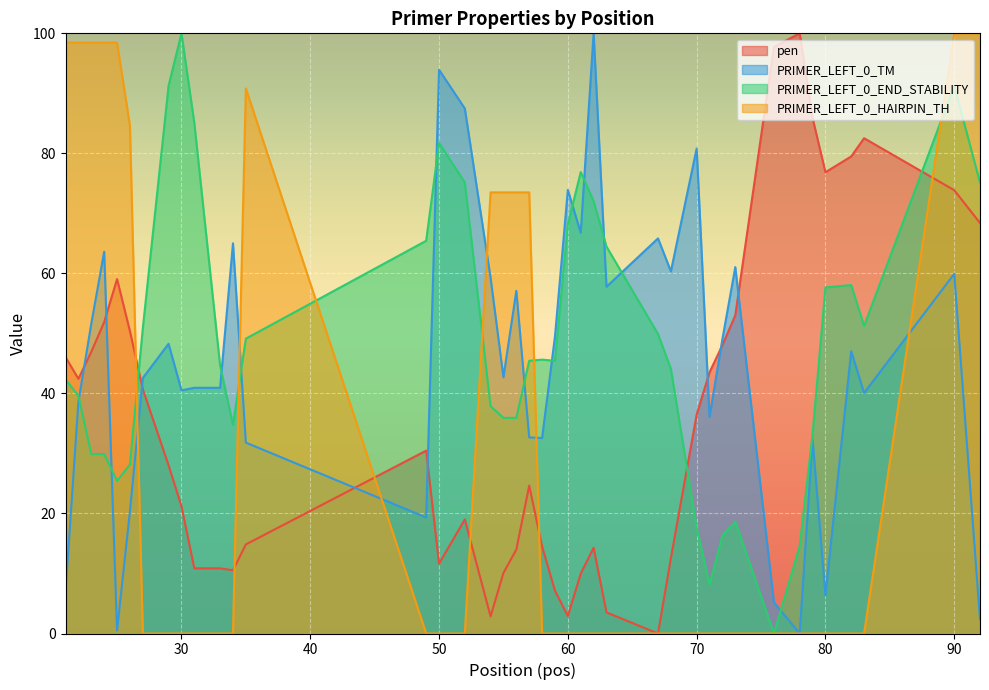

At which category is the sum across all series the highest?

90